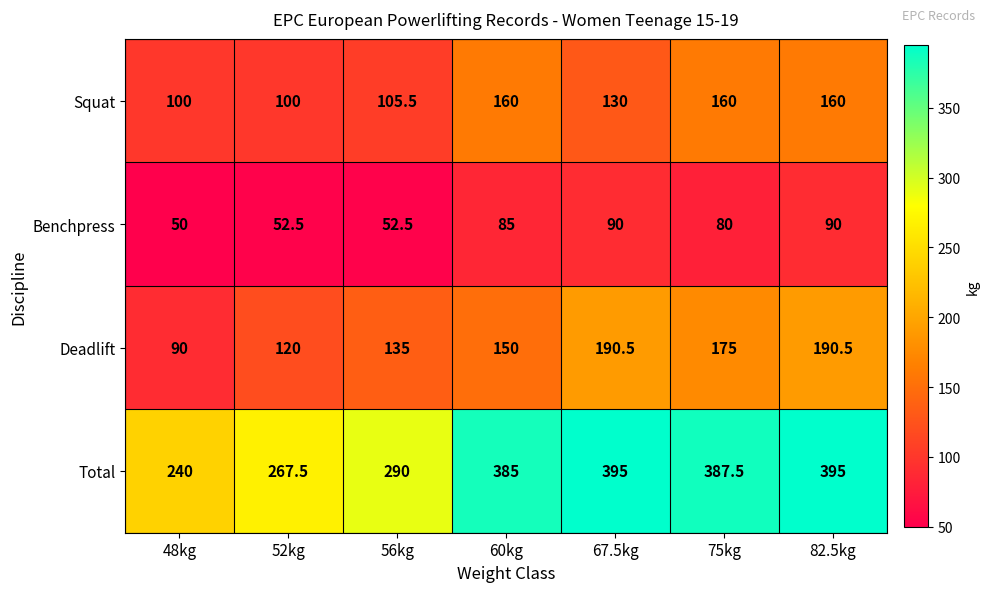

The Squat series shows 46.2 at 67.5kg. True or false?

False